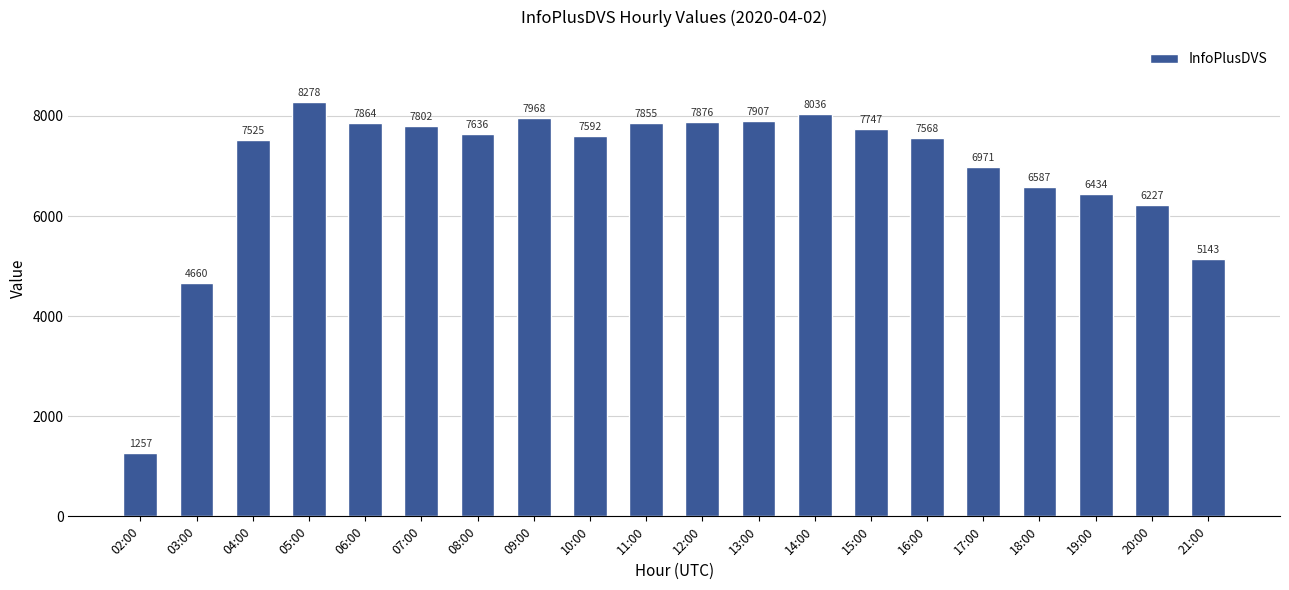

What is the smallest value displayed?

1257